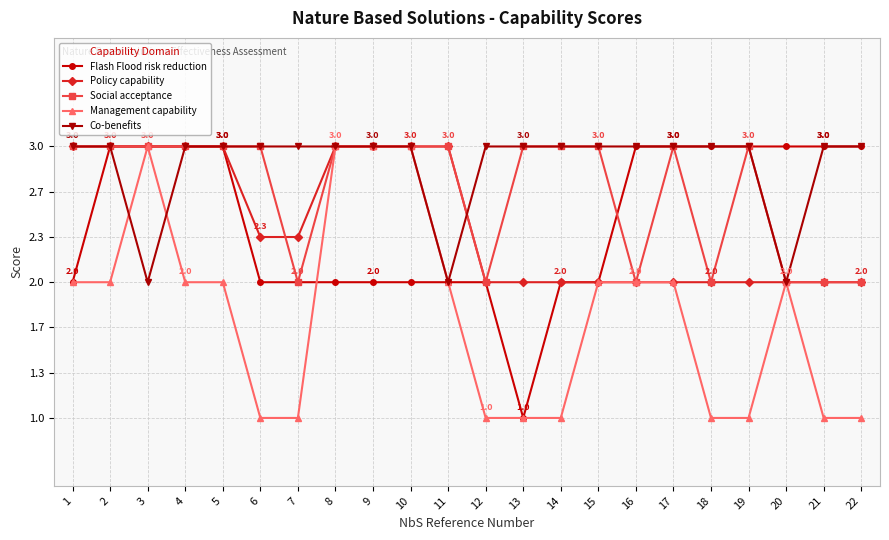

Does the chart have visible grid lines?

Yes